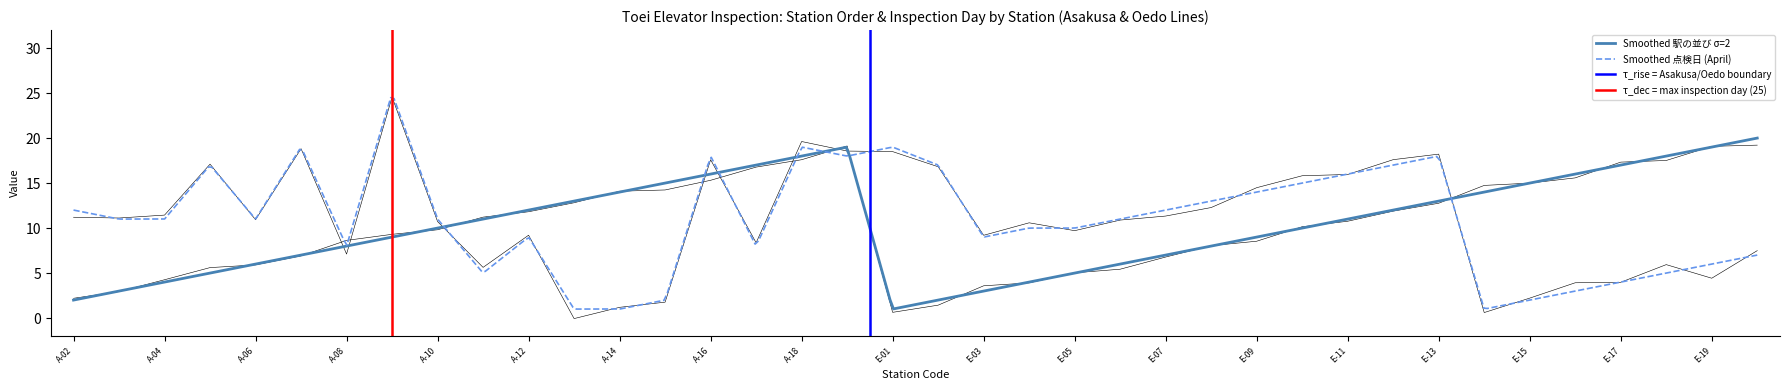

Approximately how many times larger is the value at E-20 compared to E-18?

1.1